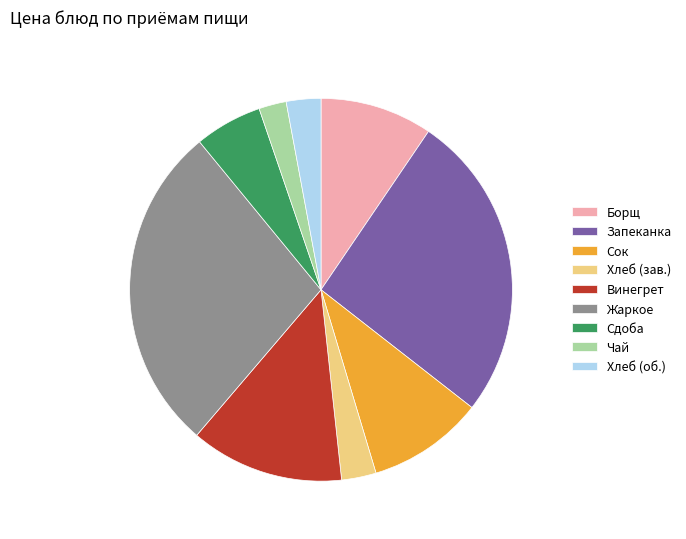

Is there any slice that represents more than half of the pie?

No